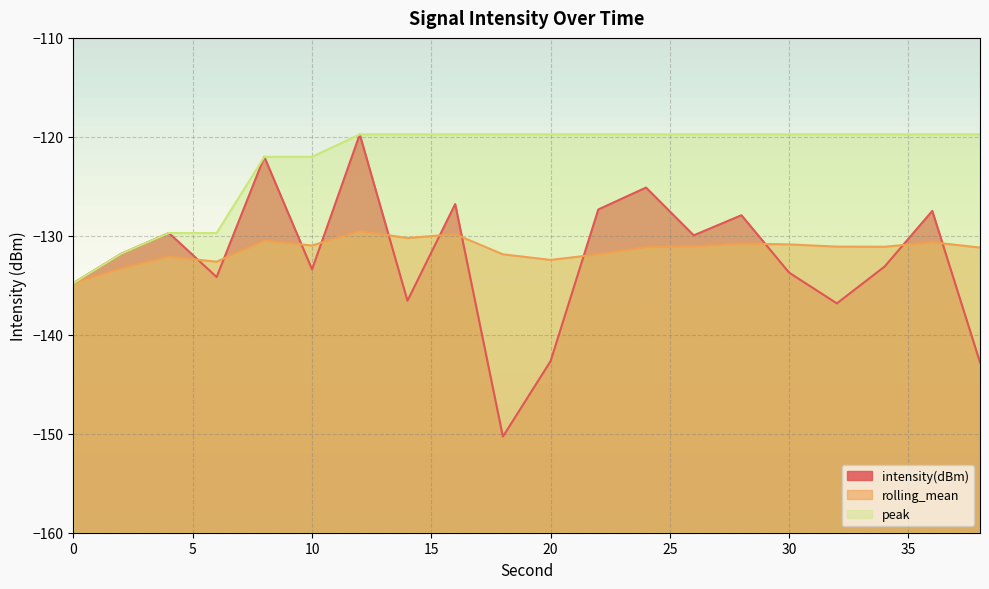

What is the greatest value displayed?

-119.8